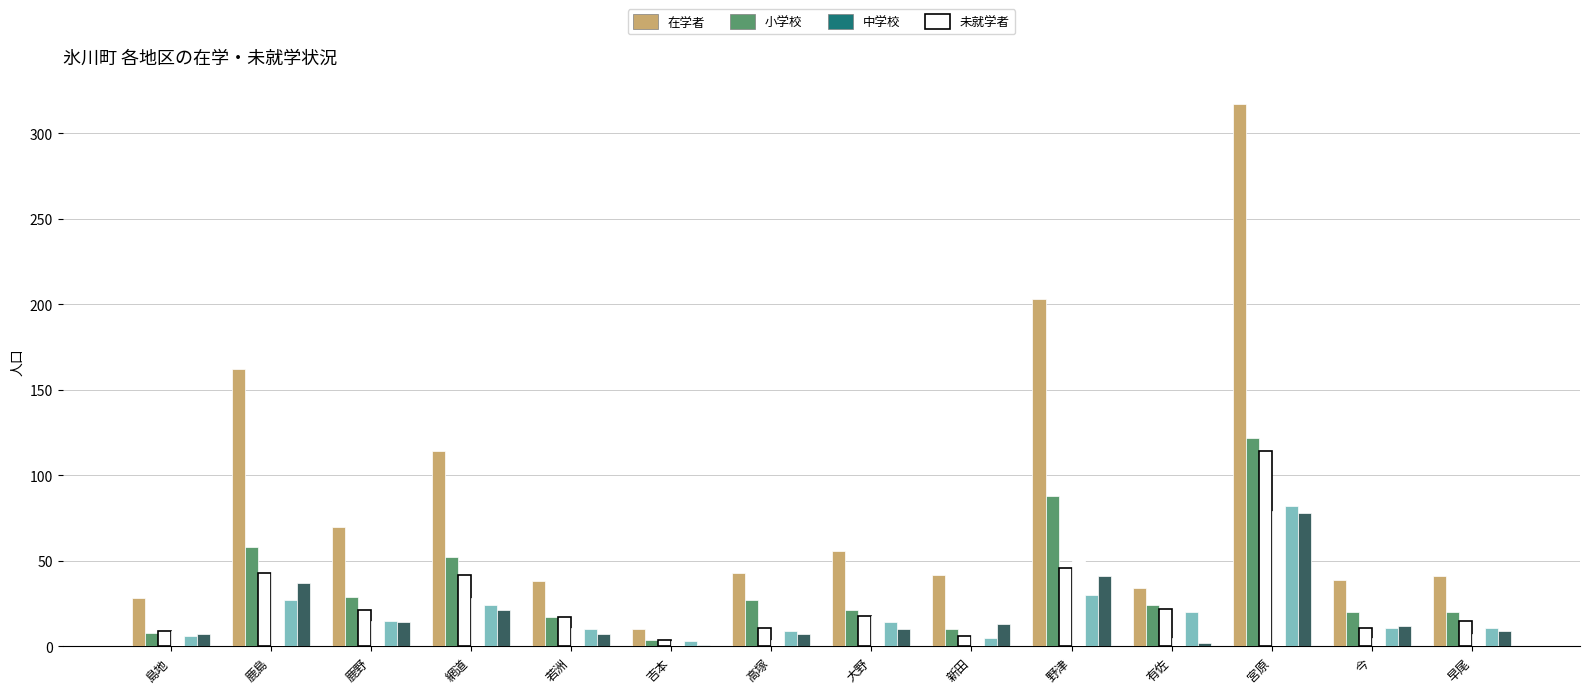

What is the minimum value shown in the chart?

1